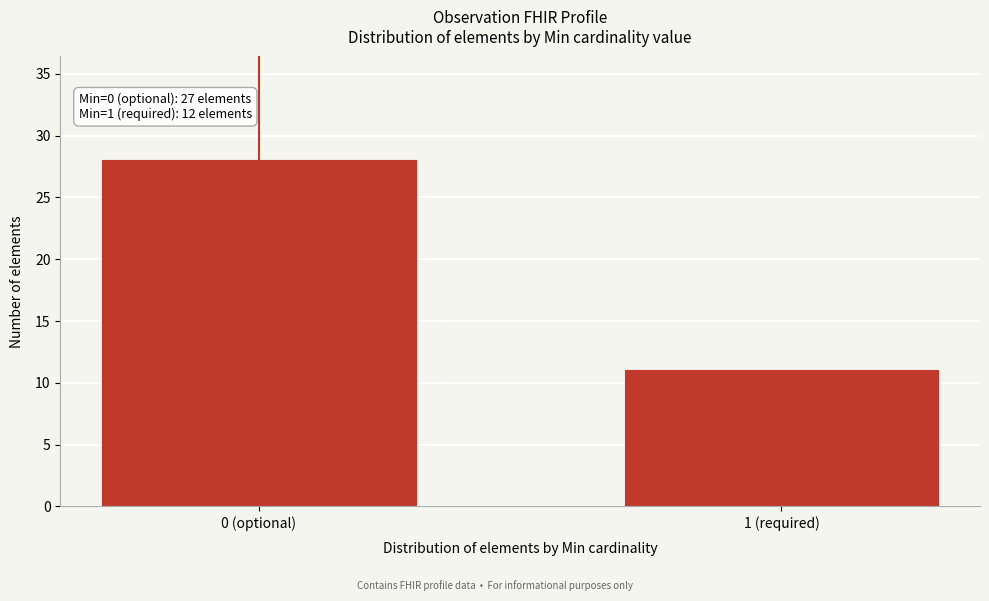

Reading right to left, transcribe all the data shown in this chart.

1 (required)=11	0 (optional)=28